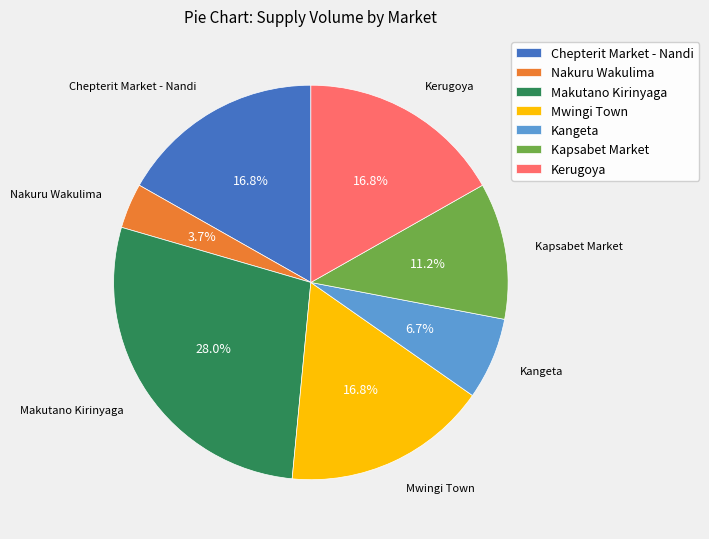

How many segments does this pie chart have?

7